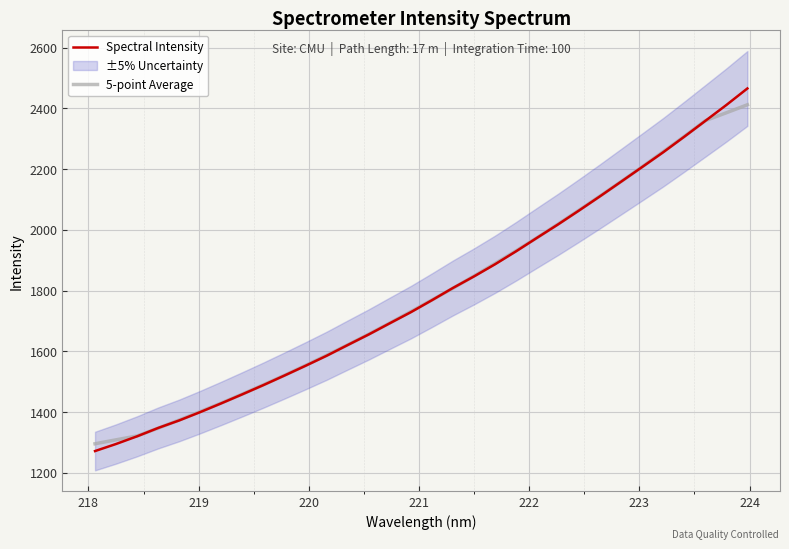

What is the average value of the Spectral Intensity series?

1791.1